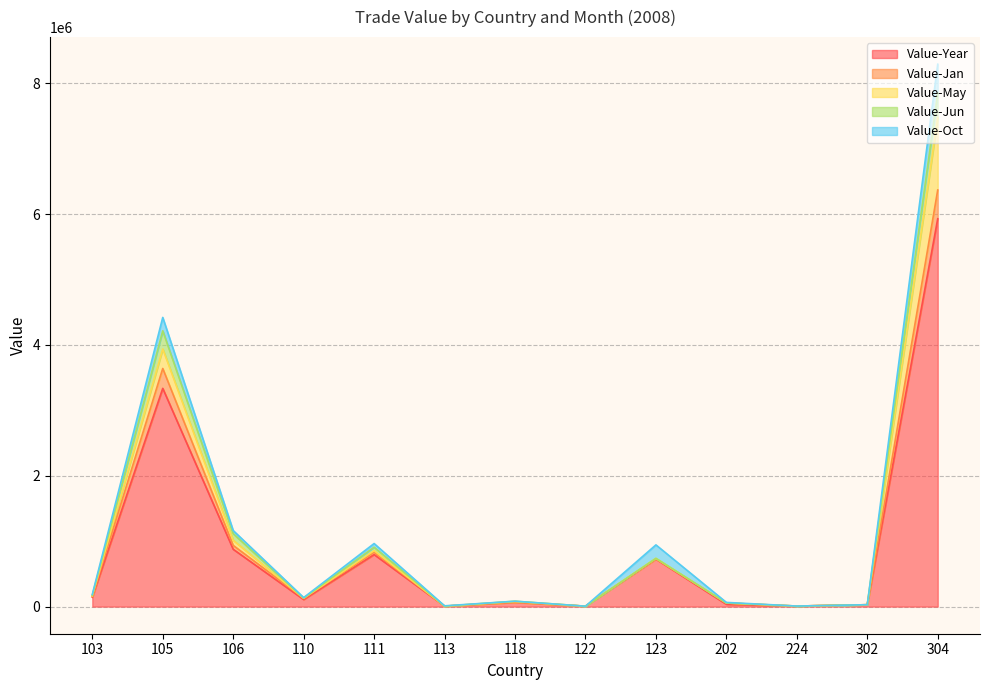

What is the approximate value of Value-Year at 113, to the nearest 10?

7180